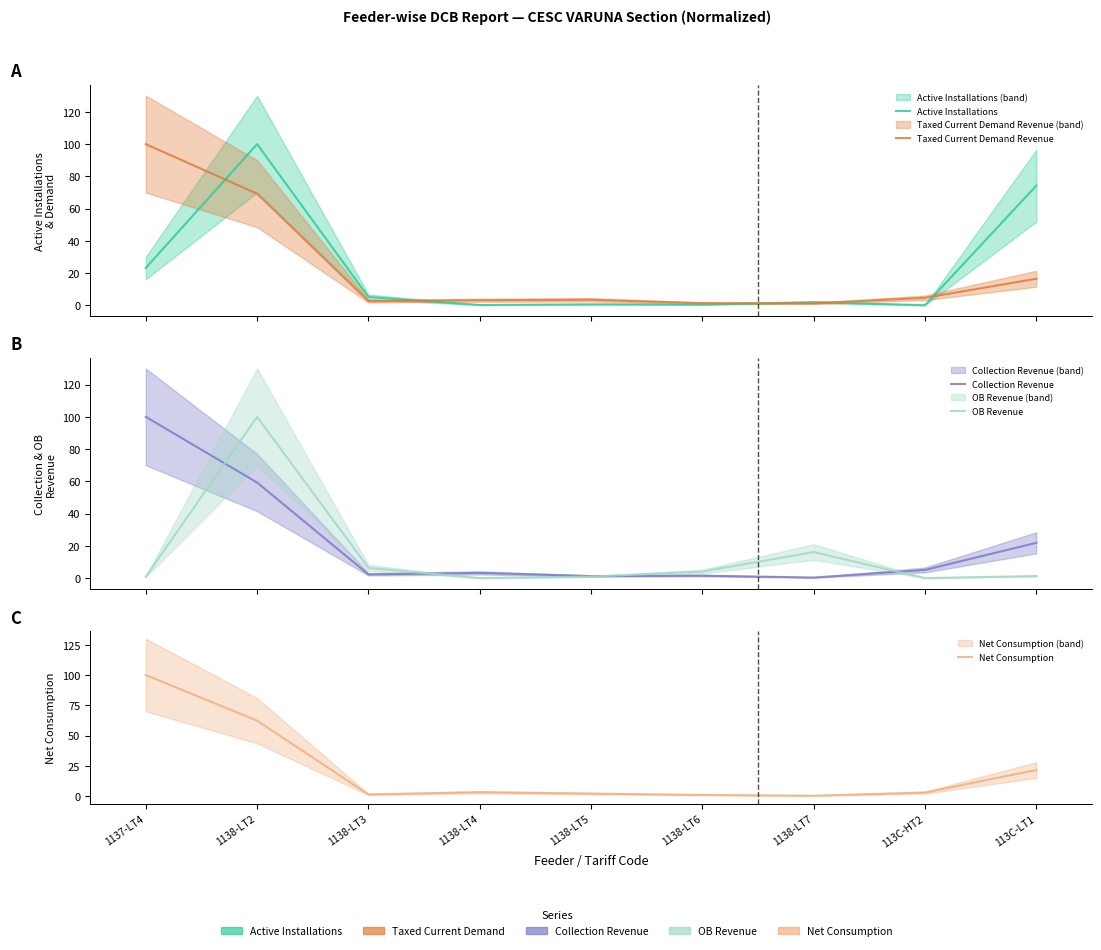

What position from the right is 1138-LT5?

5